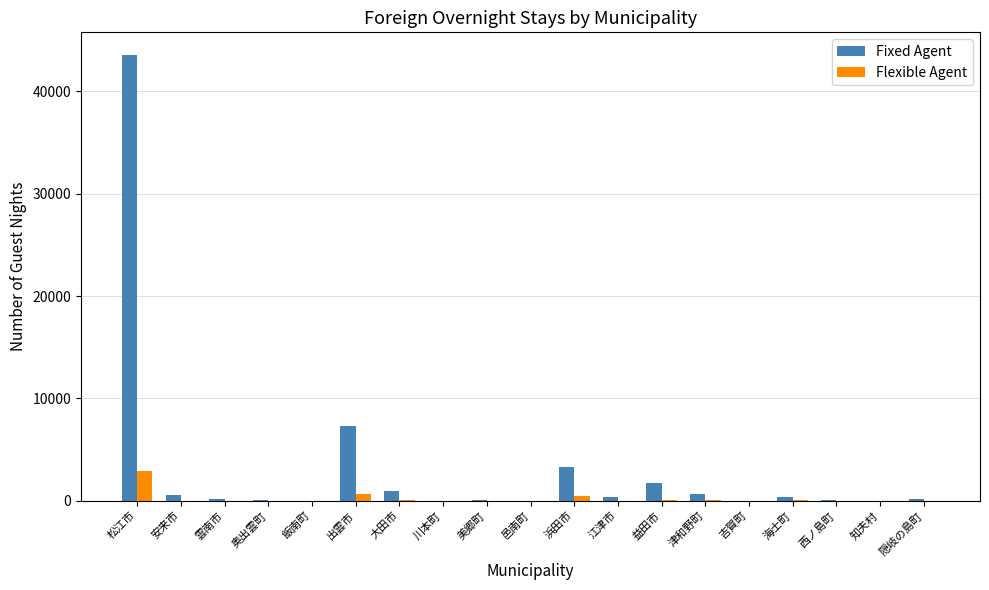

Is it true that Fixed Agent equals 21122 at 飯南町?

False